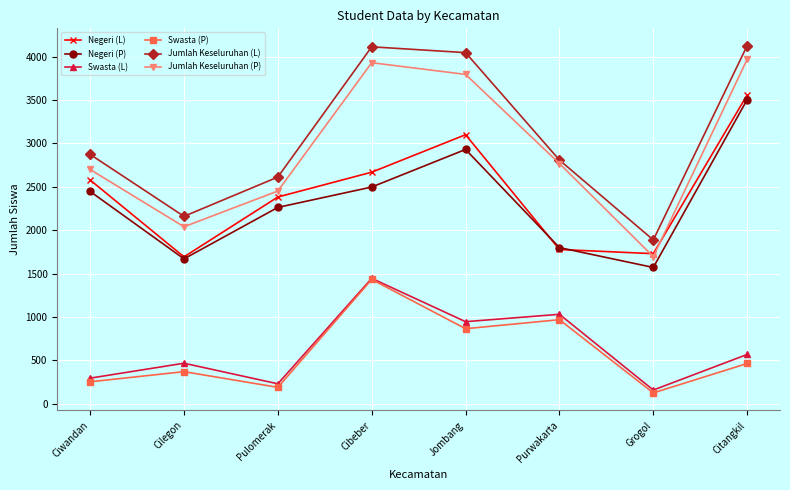

Rank the series at Pulomerak from highest to lowest value.

Jumlah Keseluruhan (L), Jumlah Keseluruhan (P), Negeri (L), Negeri (P), Swasta (L), Swasta (P)